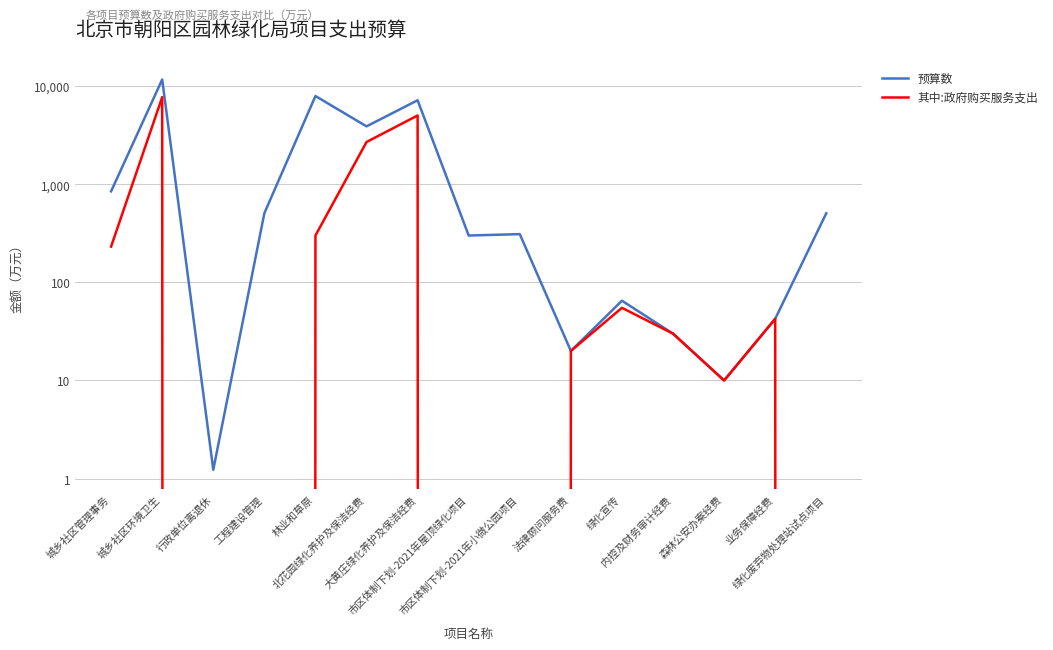

What is the maximum value shown in the chart?

11667.7